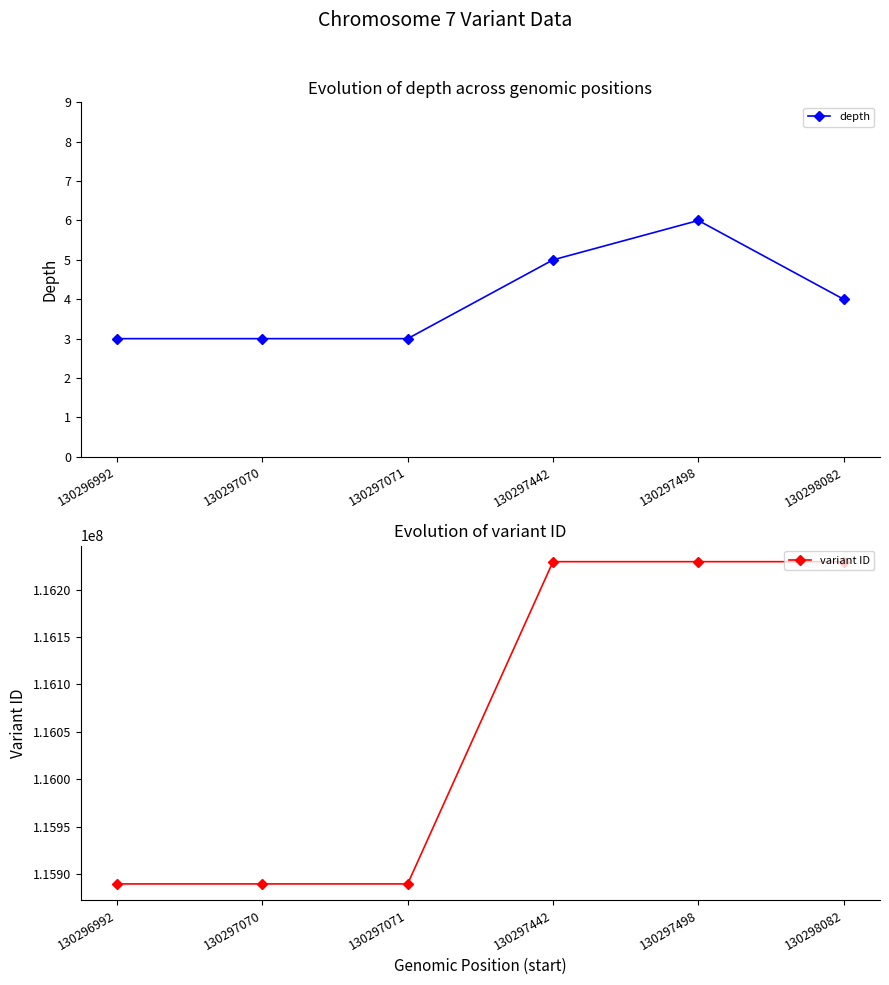

What is the value of the depth point at the 2nd from the left?

3